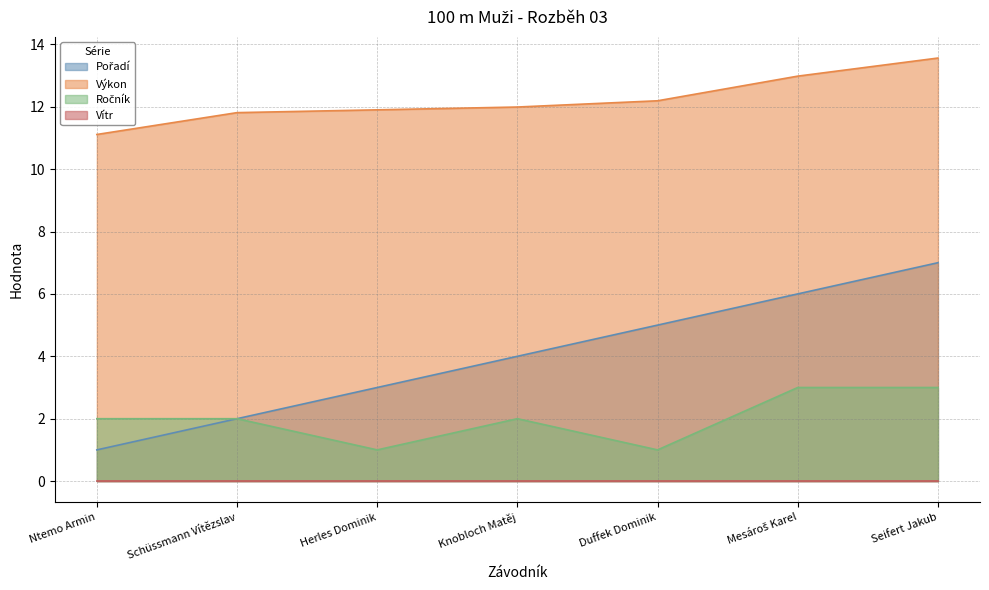

True or false: Výkon has more than 2 points higher than both neighbors.

False